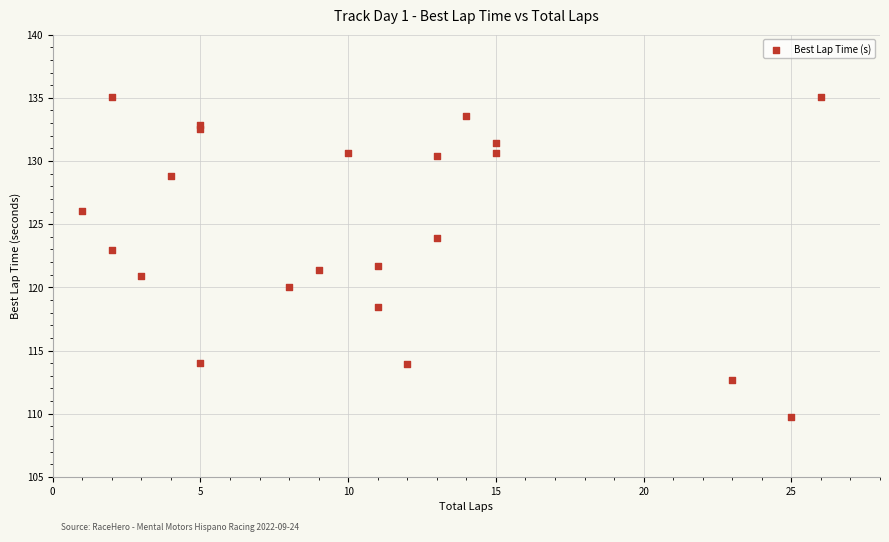

What is the range of X values (max minus min)?

25.0